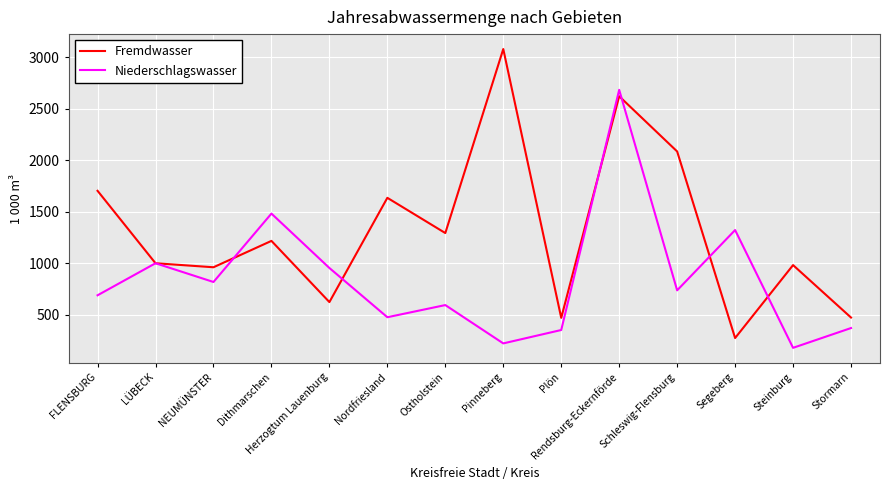

At which category does the chart reach its minimum across all series?

Steinburg